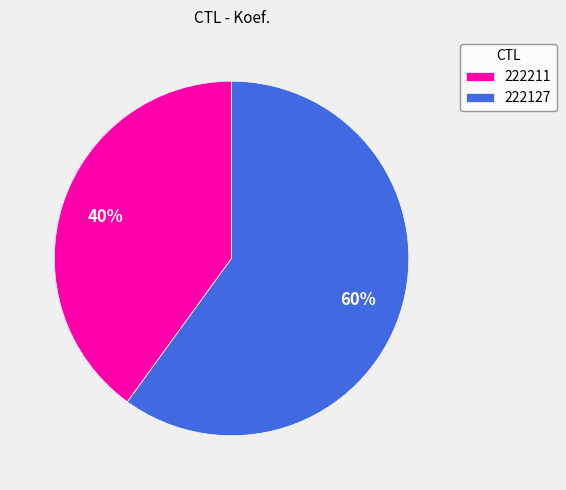

How many segments does this pie chart have?

2